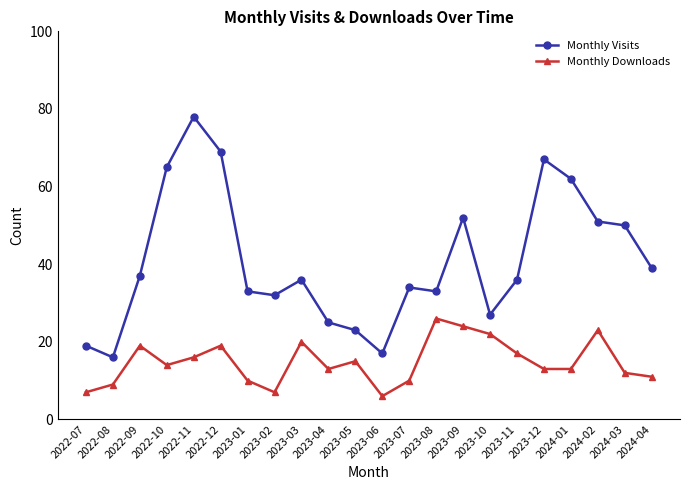

Which label corresponds to the largest value in the chart?

2022-11